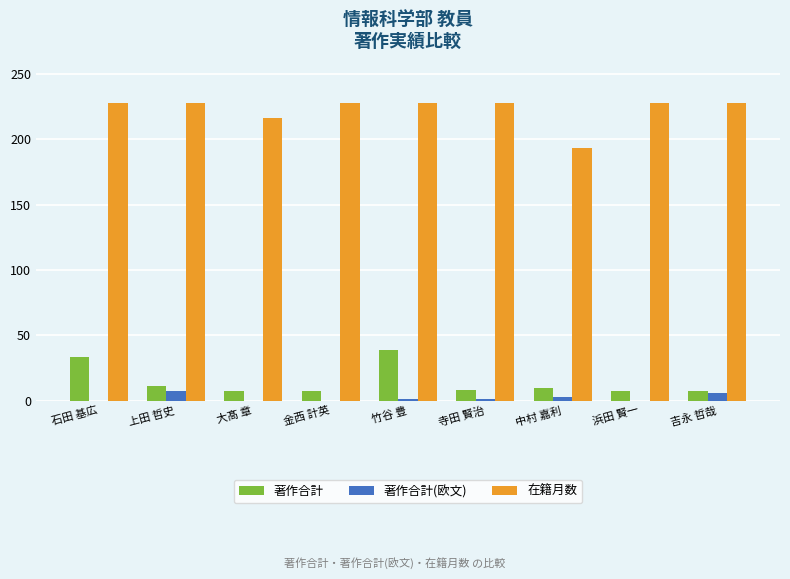

Is it true that 在籍月数 equals 313 at 浜田 賢一?

False